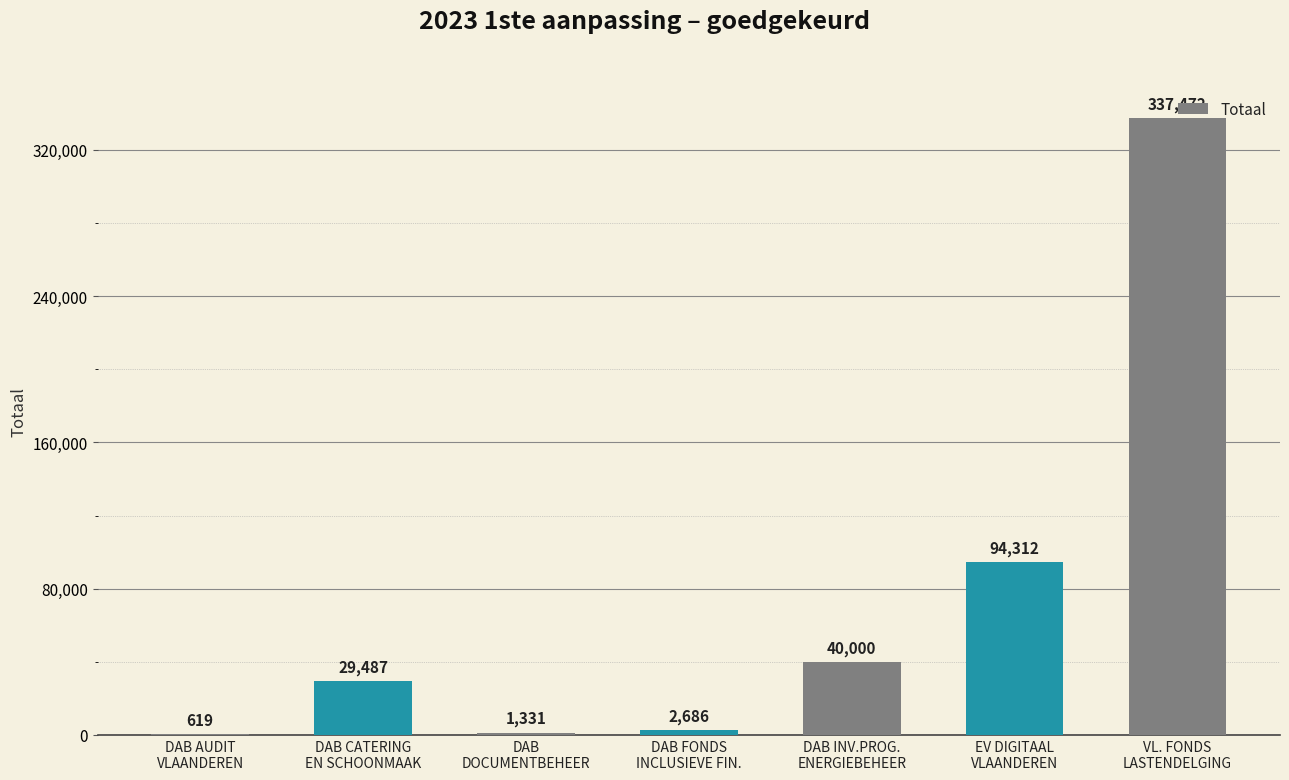

What is the maximum value shown in the chart?

337472